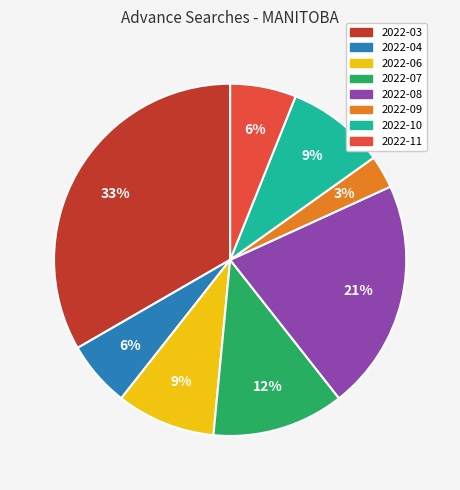

To the nearest percent, what portion does 2022-11 represent?

6%